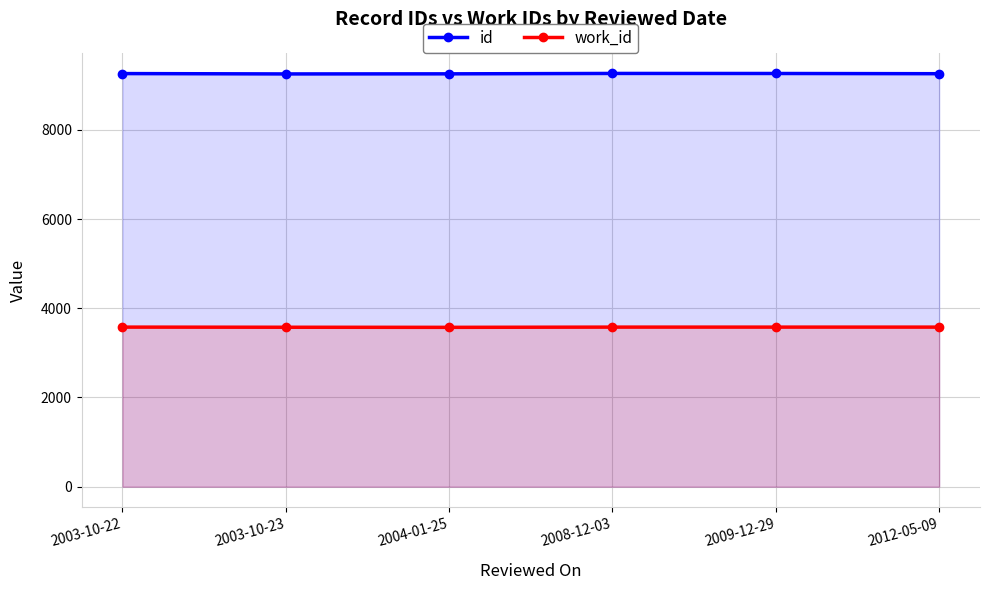

Reading right to left, extract all data points from this chart.

id: 9257	9262	9263	9254	9252	9260
work_id: 3577	3577	3577	3572	3574	3577